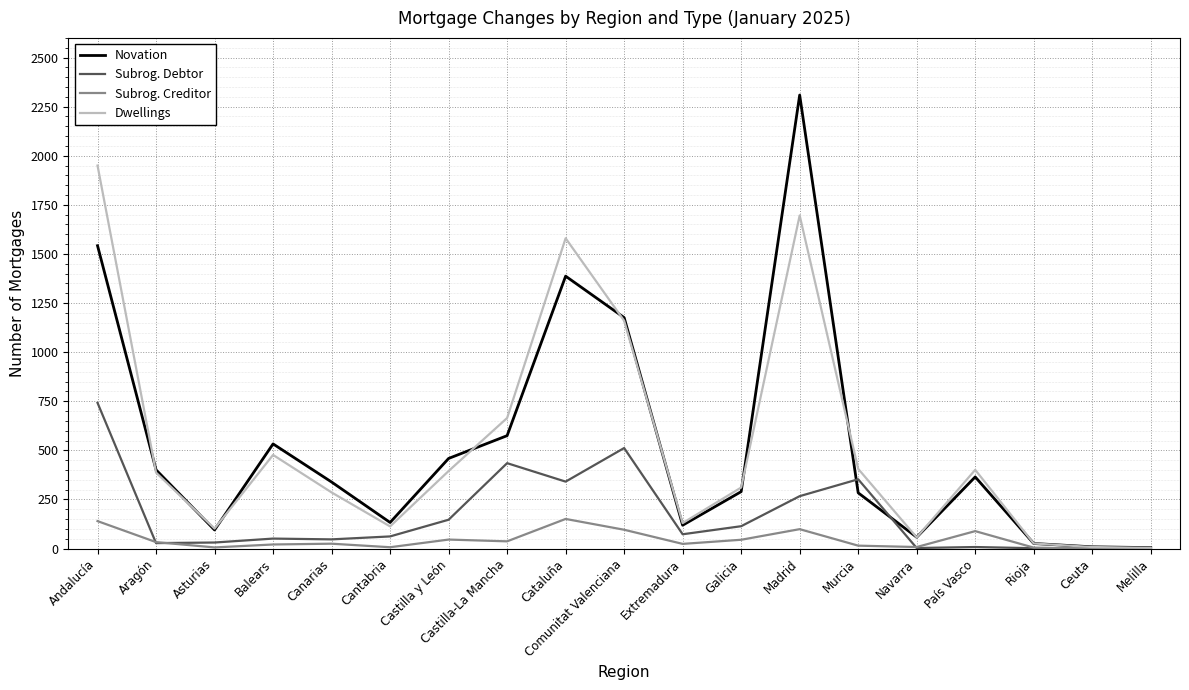

What is the sum of all Subrog. Creditor values?

847